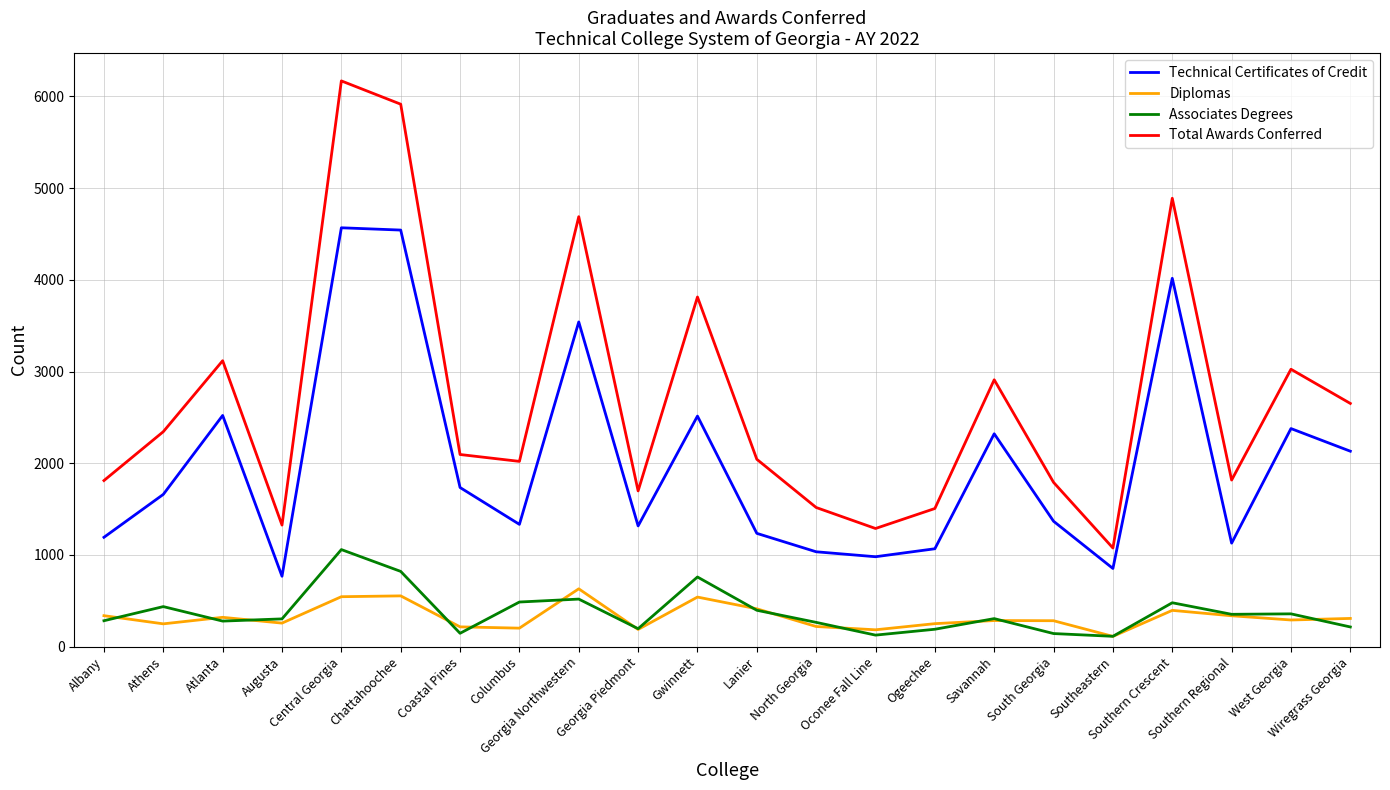

Where is Technical Certificates of Credit nearest to the value 2667?

Atlanta